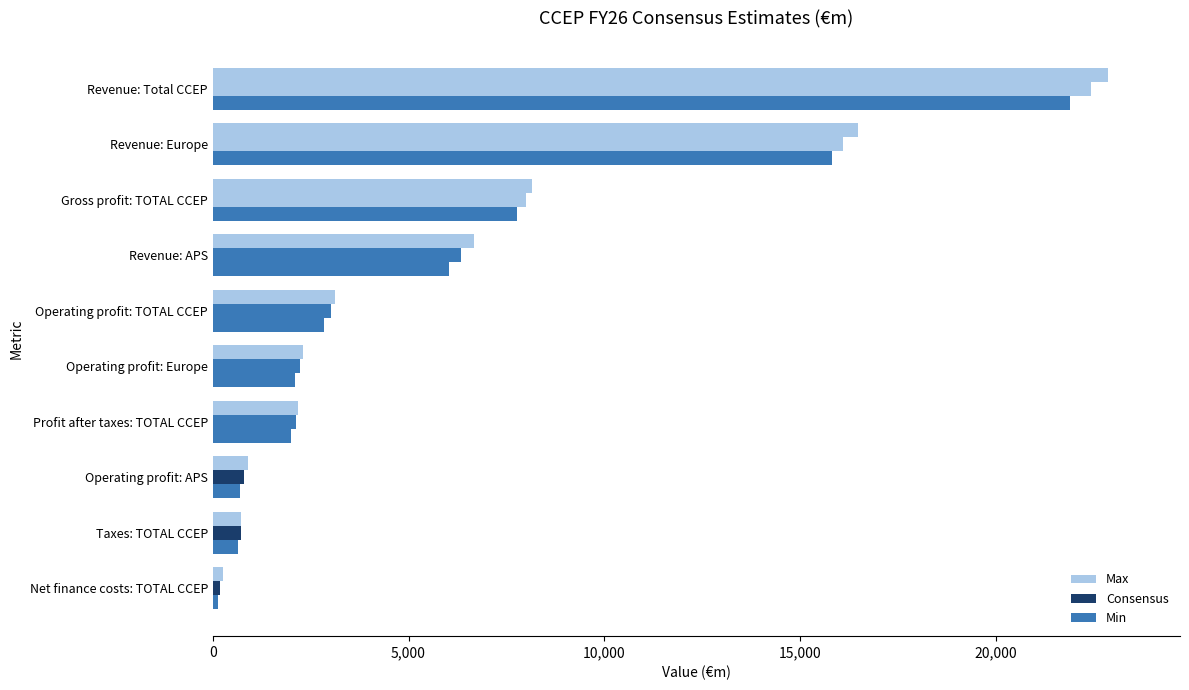

How many categories are shown in the chart?

10